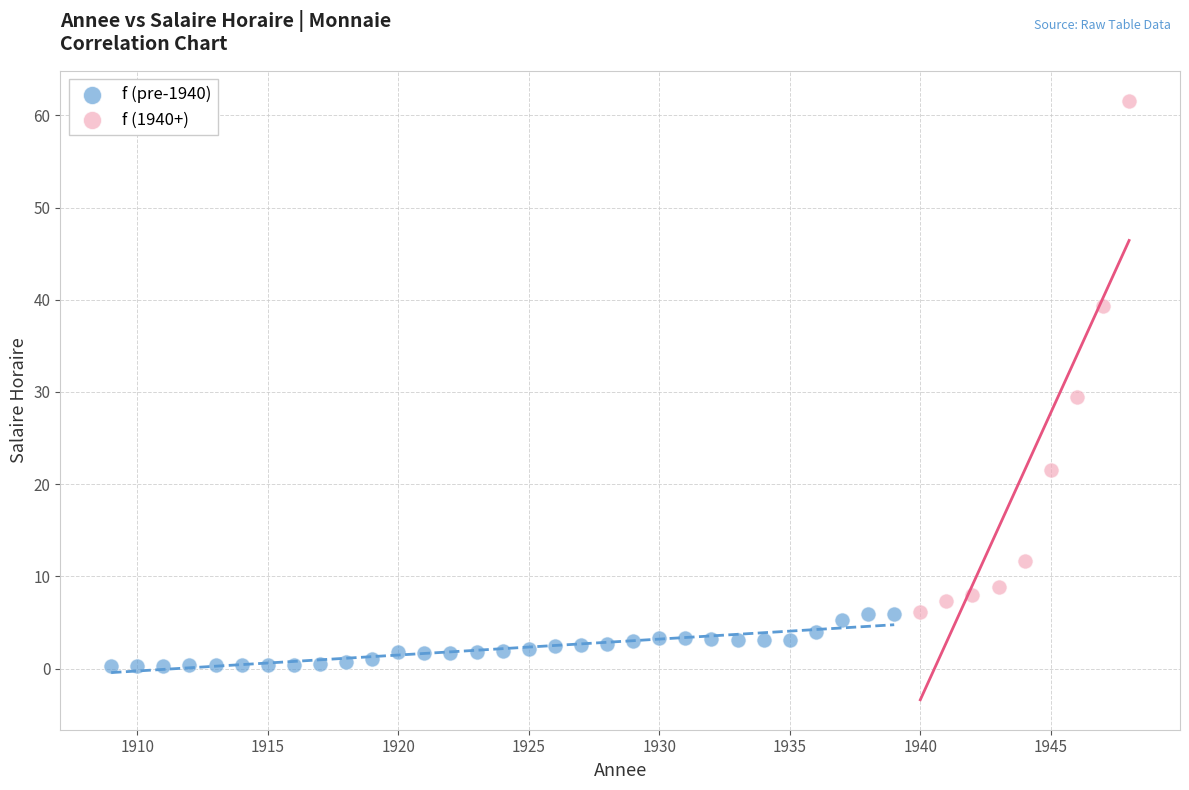

Which series contains the lowest Y value?

f (pre-1940)